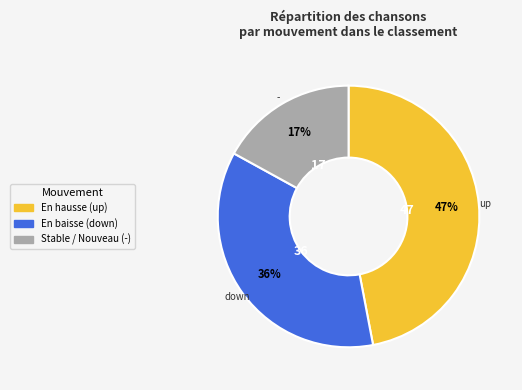

To the nearest percent, what is the average slice percentage?

33%